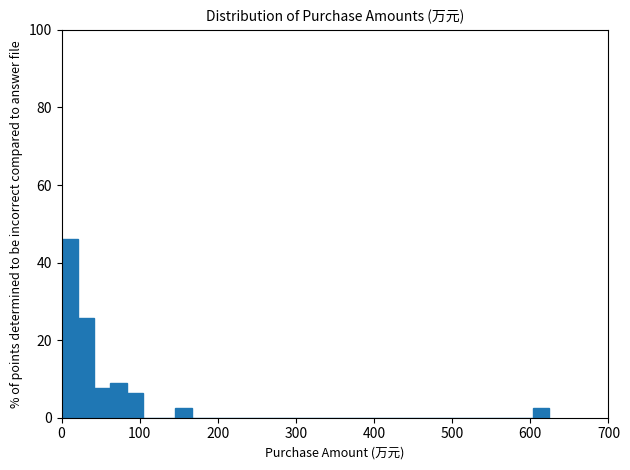

Around what value on the x-axis is the tallest bar? Give the approximate position of its centre, as read against the axis.

10